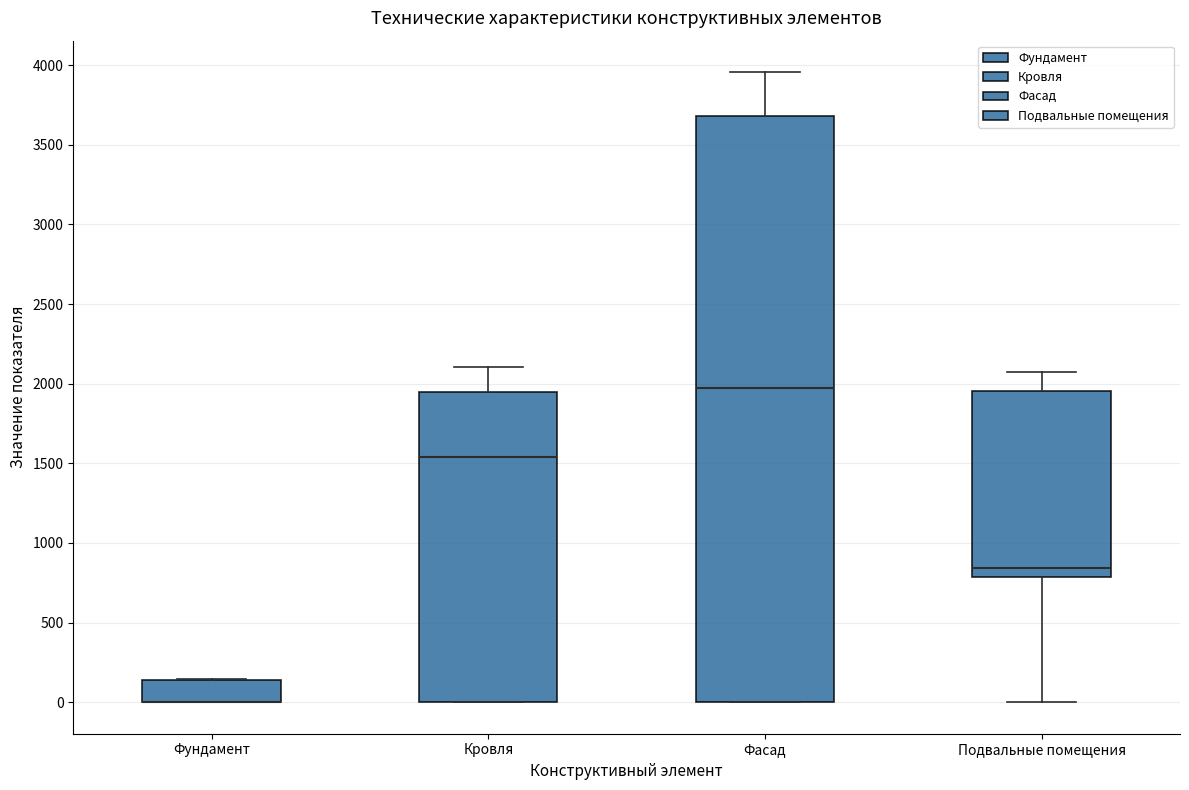

Reading left to right, read every box against the y-axis: the position of its median line, the range the box covers, and the ends of its whiskers. The values are not printed on the chart, so give them approximately, as read against the axis.

Фундамент: median 0 (drawn on the box's lower edge), box 0 to 150, whiskers 0 to 150
Кровля: median 1550, box 0 to 1950, whiskers 0 to 2100
Фасад: median 1950, box 0 to 3700, whiskers 0 to 3950
Подвальные помещения: median 850, box 800 to 1950, whiskers 0 to 2050